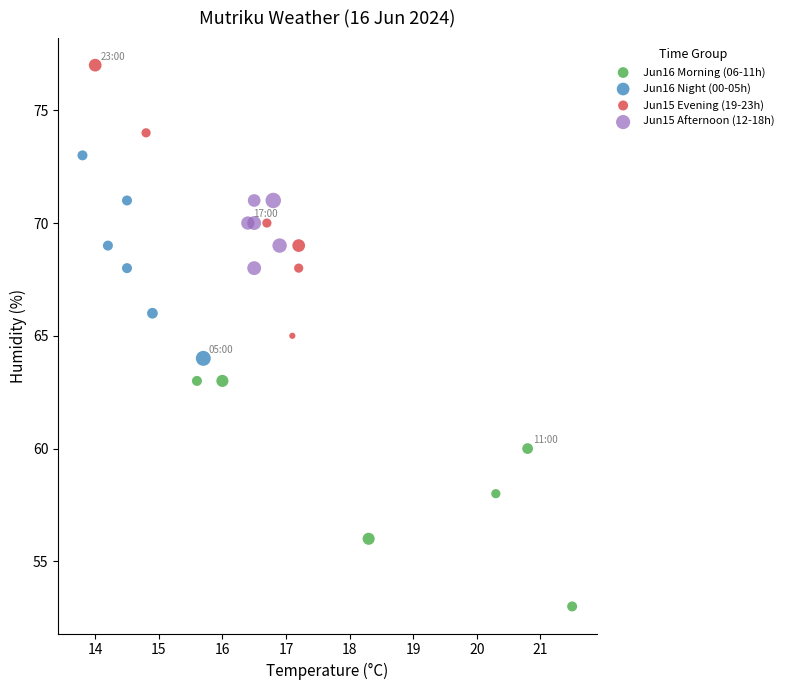

Which series reaches the minimum Y coordinate?

Jun16 Morning (06-11h)